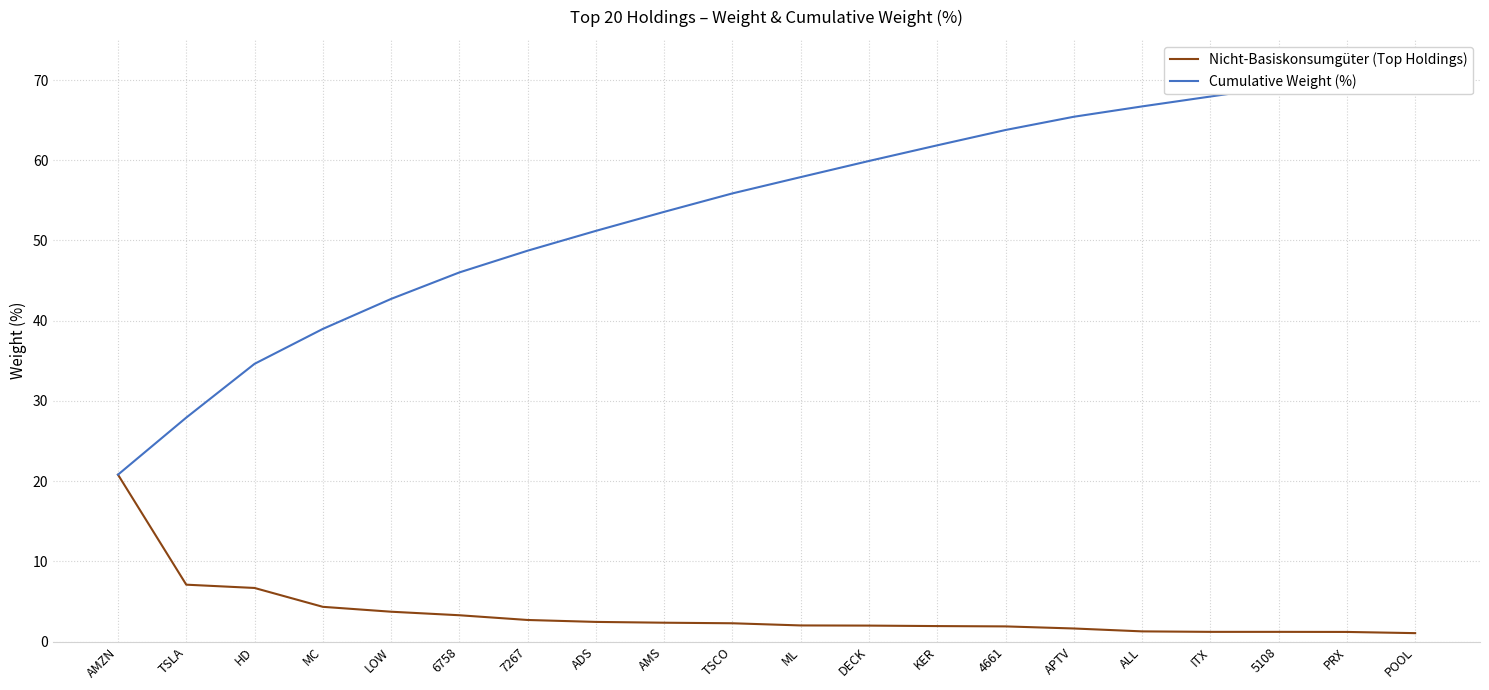

How many categories are shown in the chart?

20